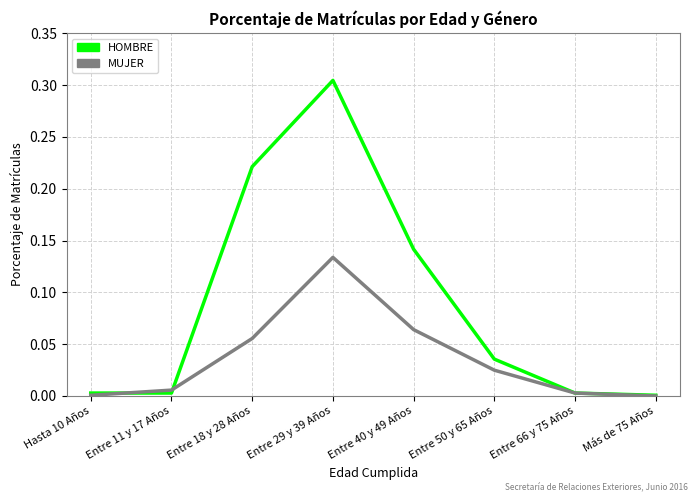

Does the chart have visible grid lines?

Yes